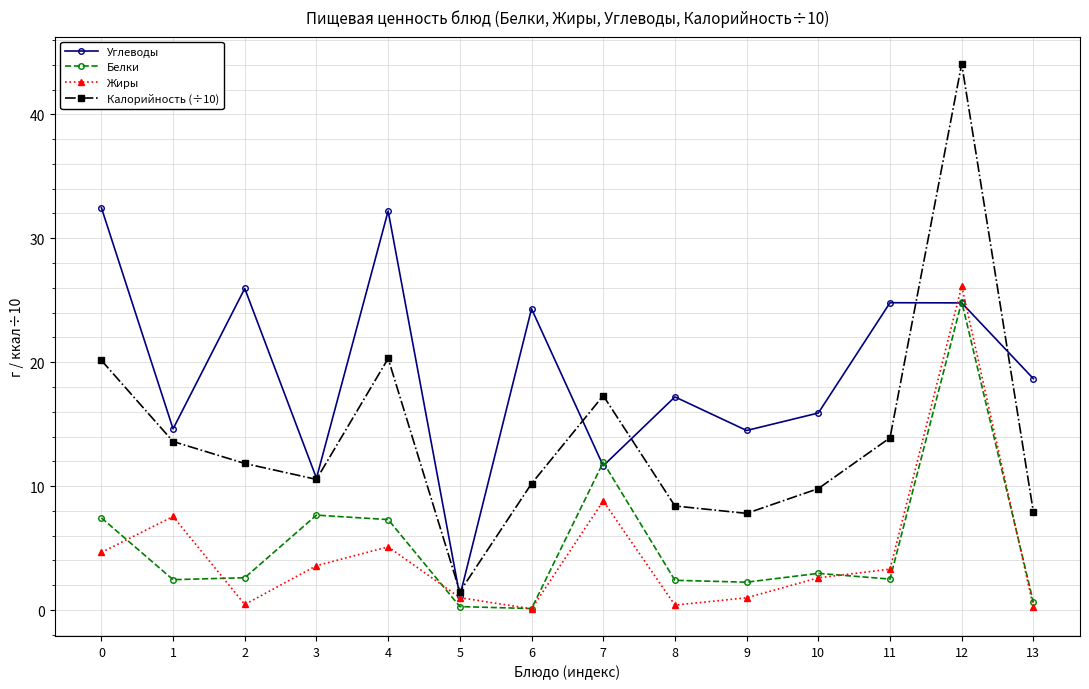

What is the value of the Углеводы point at the 13th from the left?

24.8